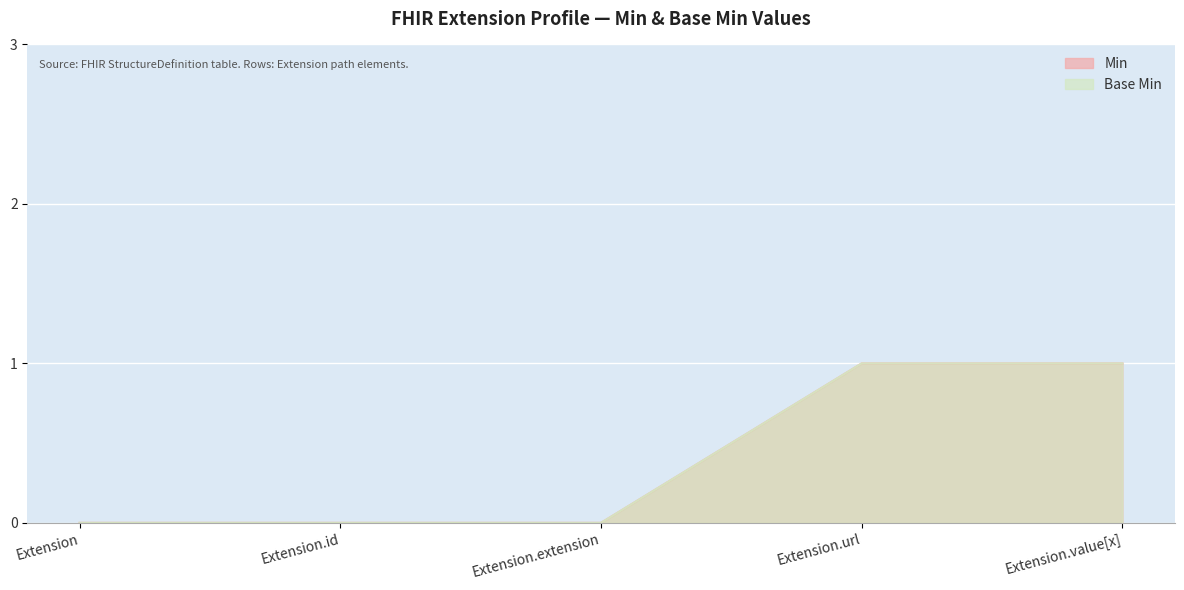

The Min series shows 0 at Extension.id. True or false?

True